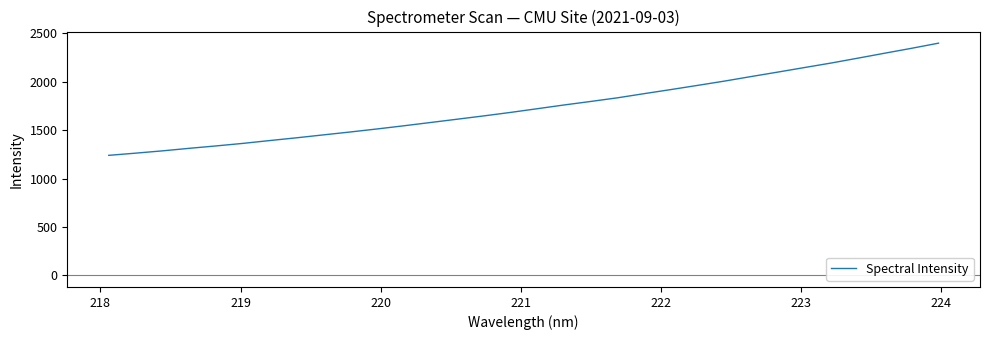

What is the difference between the maximum and minimum values?

1159.5